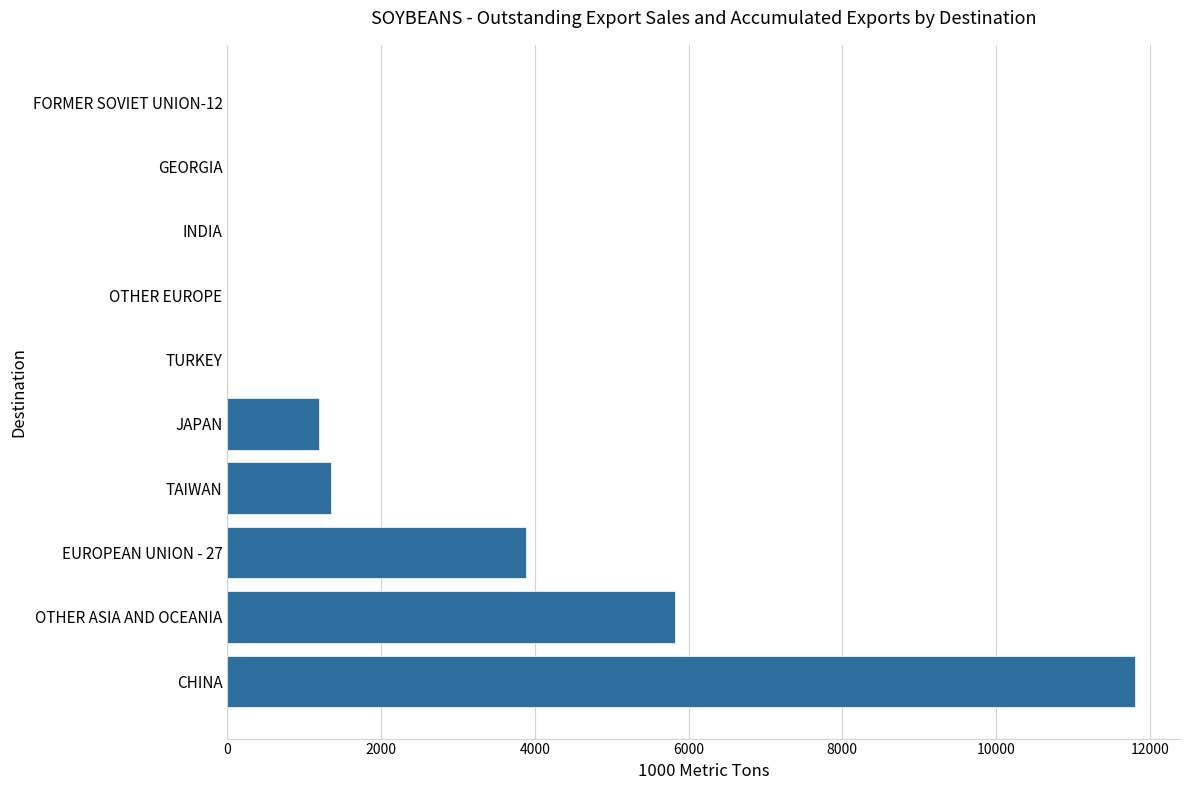

Reading top to bottom, extract all data points from this chart.

FORMER SOVIET UNION-12=0.0	GEORGIA=0.0	INDIA=0.0	OTHER EUROPE=0.0	TURKEY=0.0	JAPAN=1186.8	TAIWAN=1352.9	EUROPEAN UNION - 27=3889.0	OTHER ASIA AND OCEANIA=5819.2	CHINA=11802.8